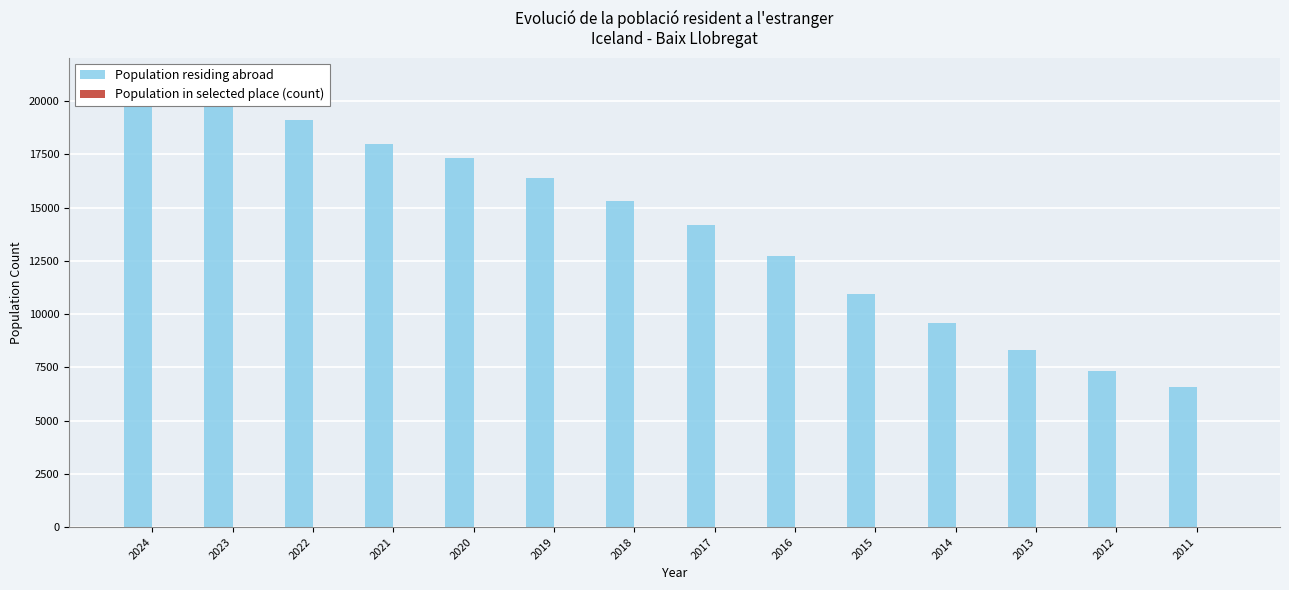

Which has a higher value, 2018 or 2024?

2024